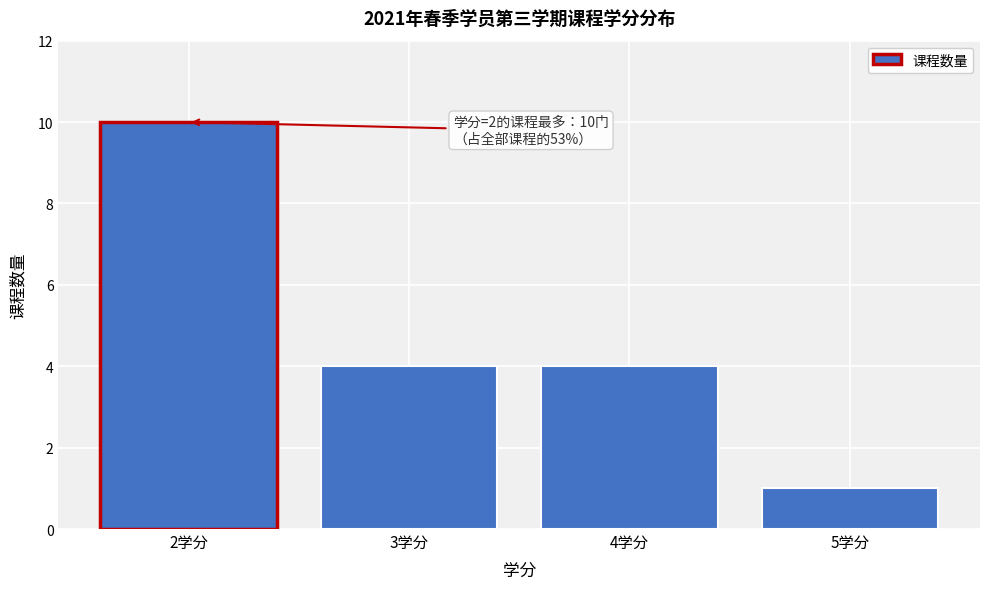

Reading right to left, list all the values displayed in this chart.

1	4	4	10